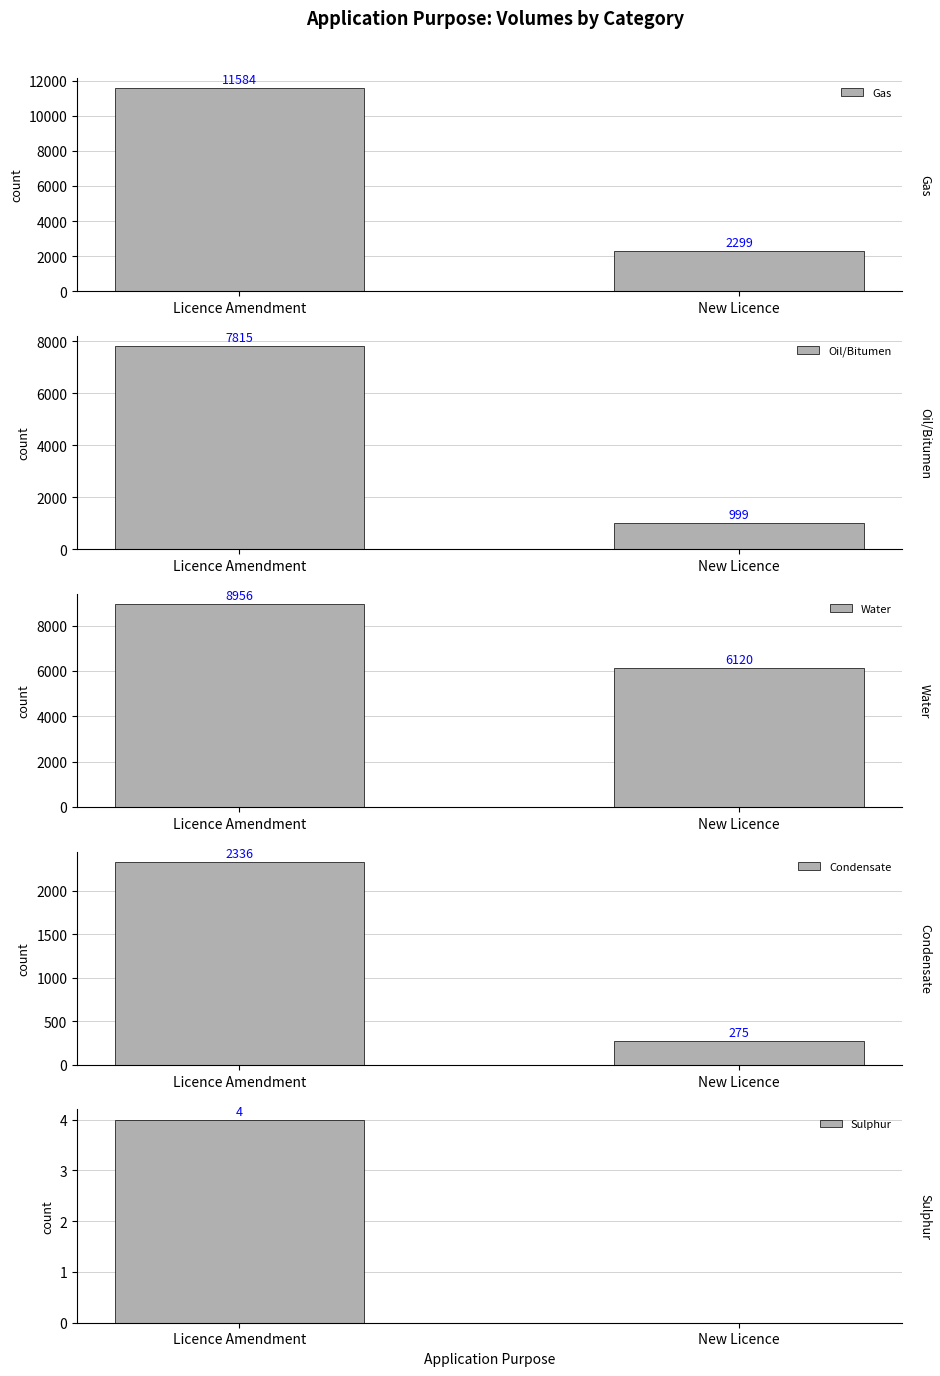

What is the lowest value of the Water series?

6120